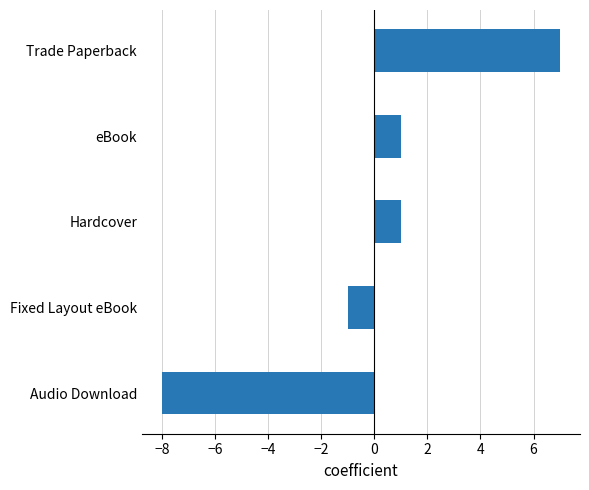

Between Trade Paperback and eBook, which is larger?

Trade Paperback